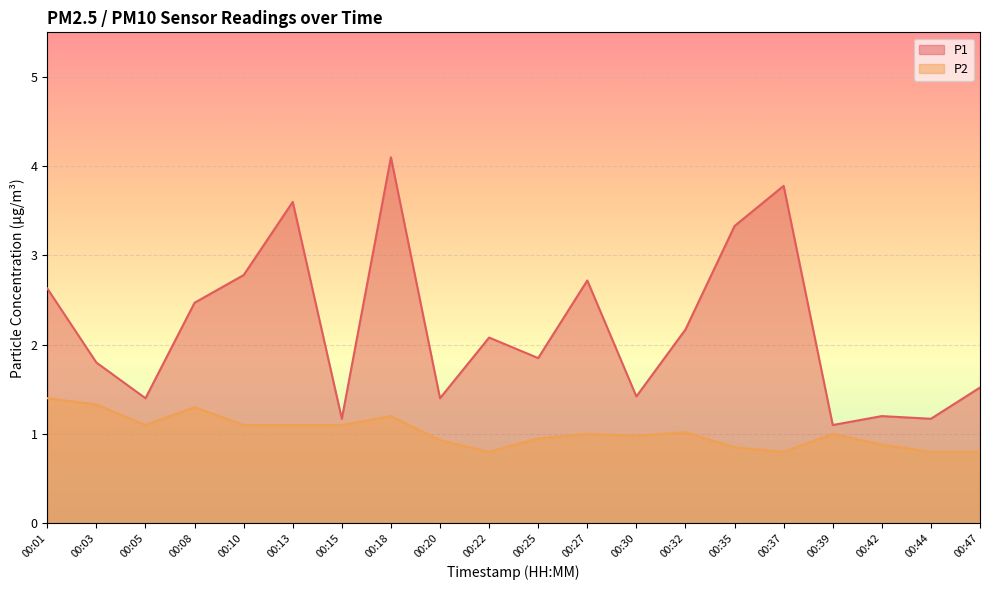

Which series has the largest range (max minus min)?

P1